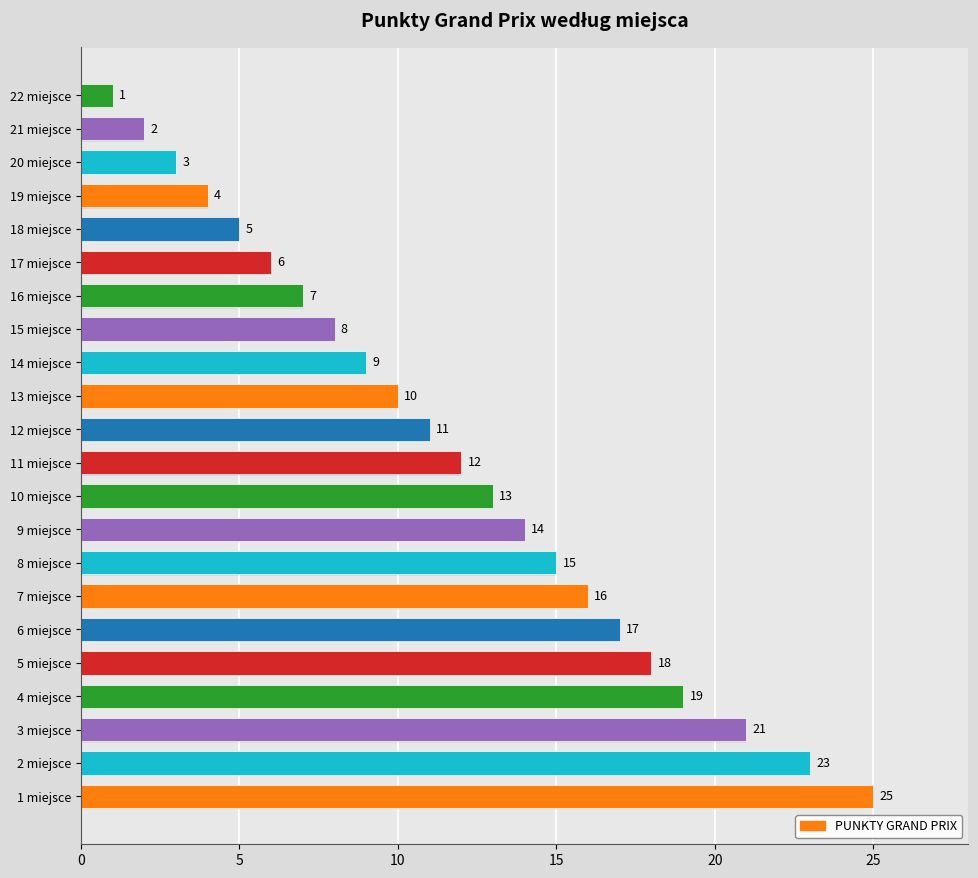

At which label is the value closest to 13?

10 miejsce